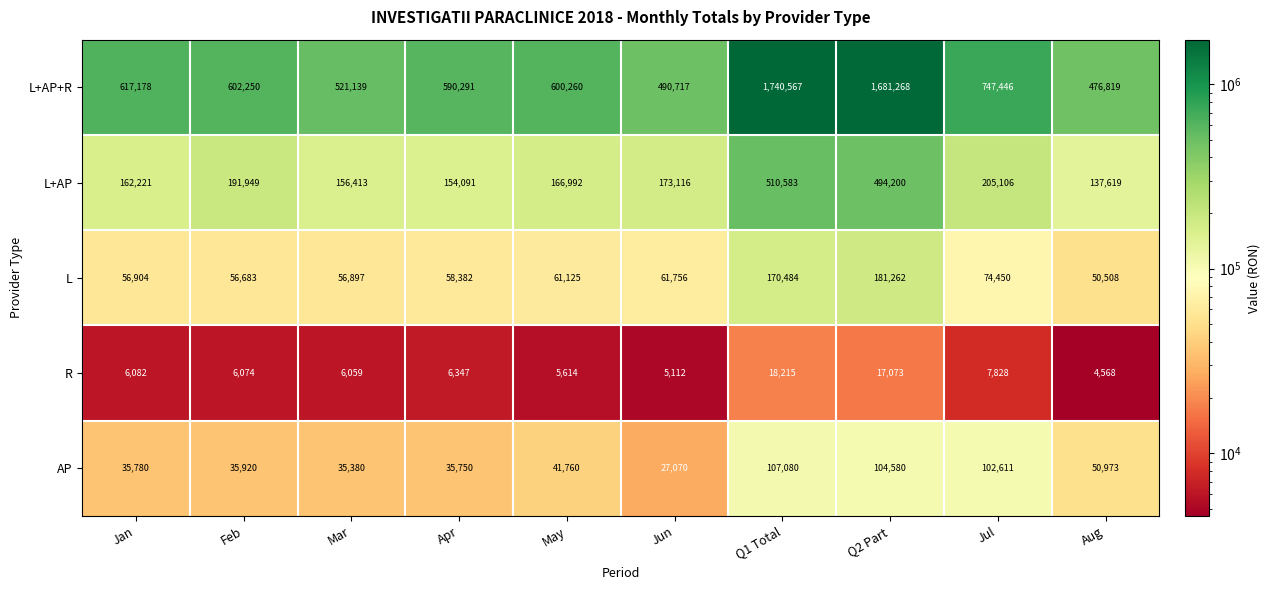

At how many categories does at least one series exceed 823469?

2